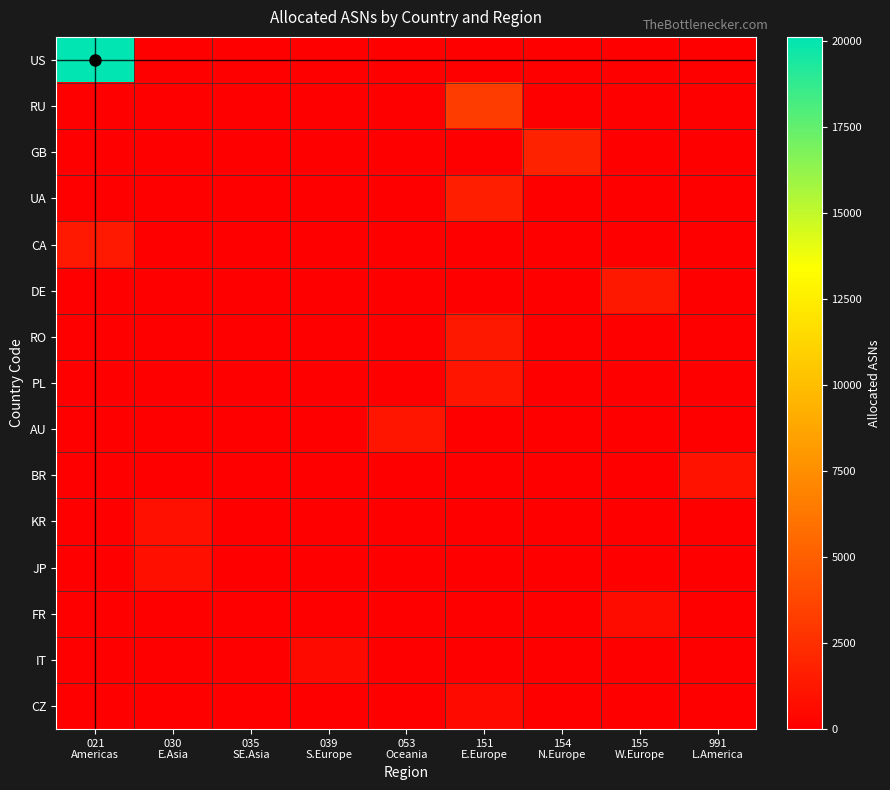

At how many categories does at least one series exceed 2459?

2